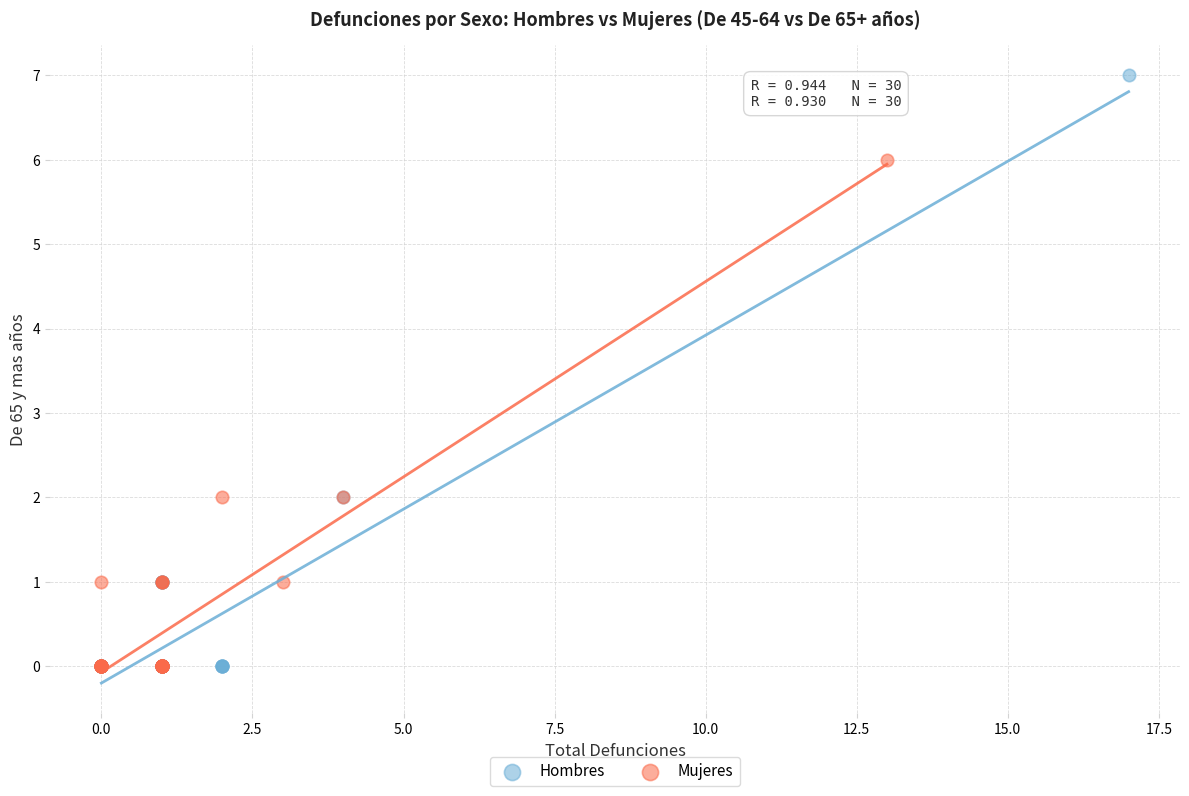

What are all the series names shown in the legend?

Hombres, Mujeres